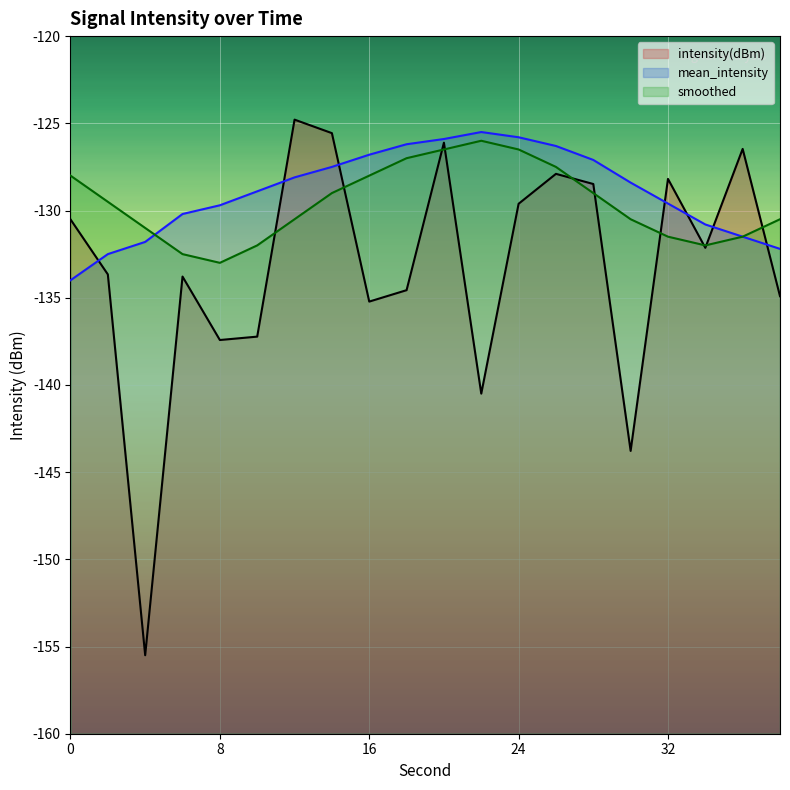

Which category has the lowest value across all series?

4